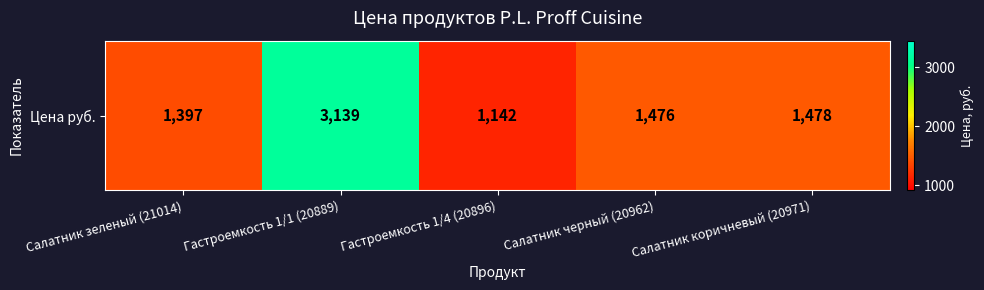

What is the ratio of the value at Гастроемкость 1/4 (20896) to the value at Гастроемкость 1/1 (20889)?

0.4